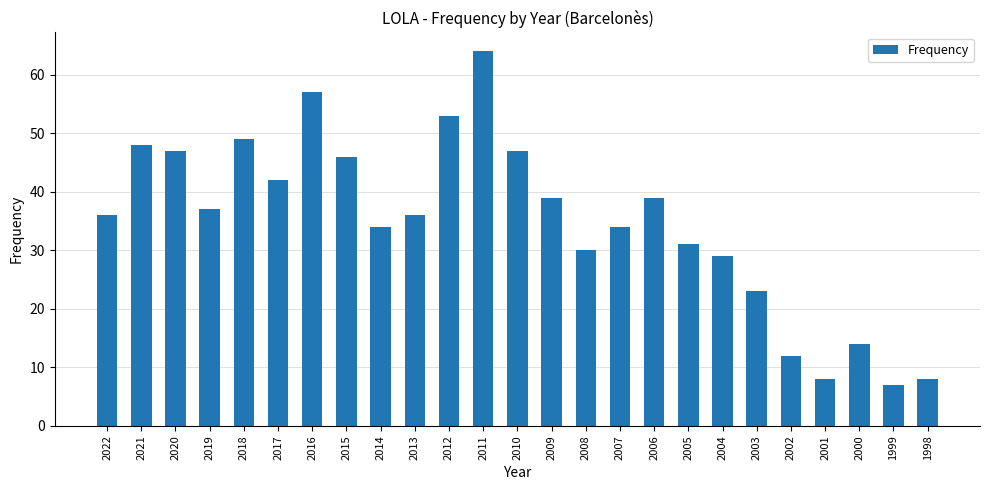

What is the value of the 16th bar from the left?

34